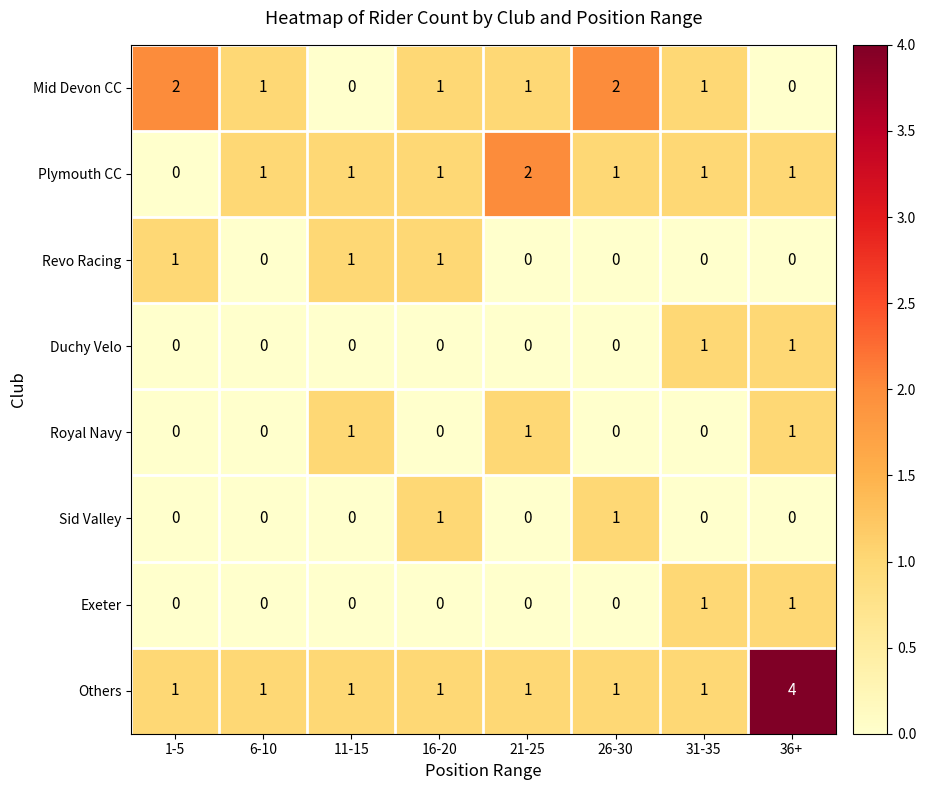

What is the sum of all Revo Racing values?

3